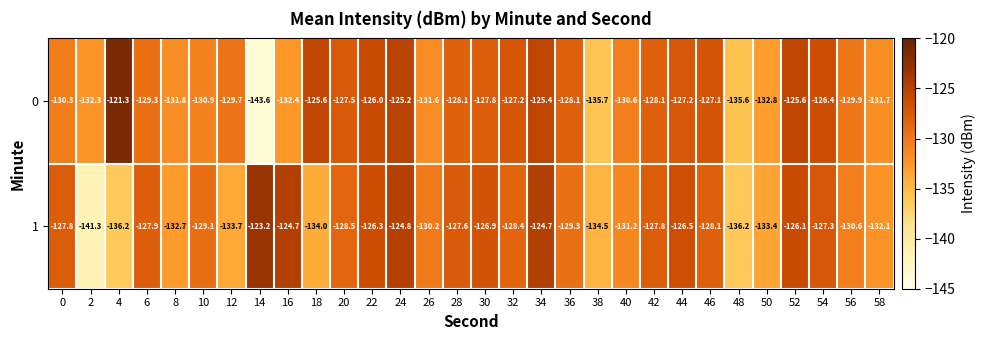

What is the sum of all 0 values?

-3884.8